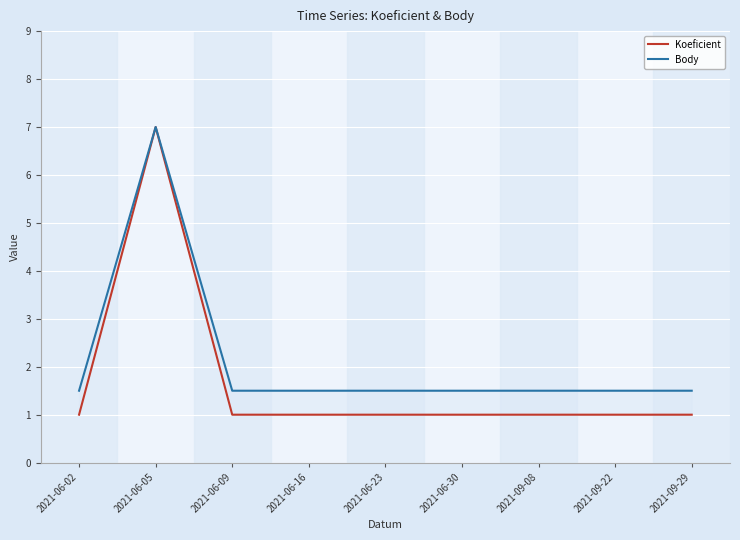

What value does the Body series have at 2021-06-09?

1.5